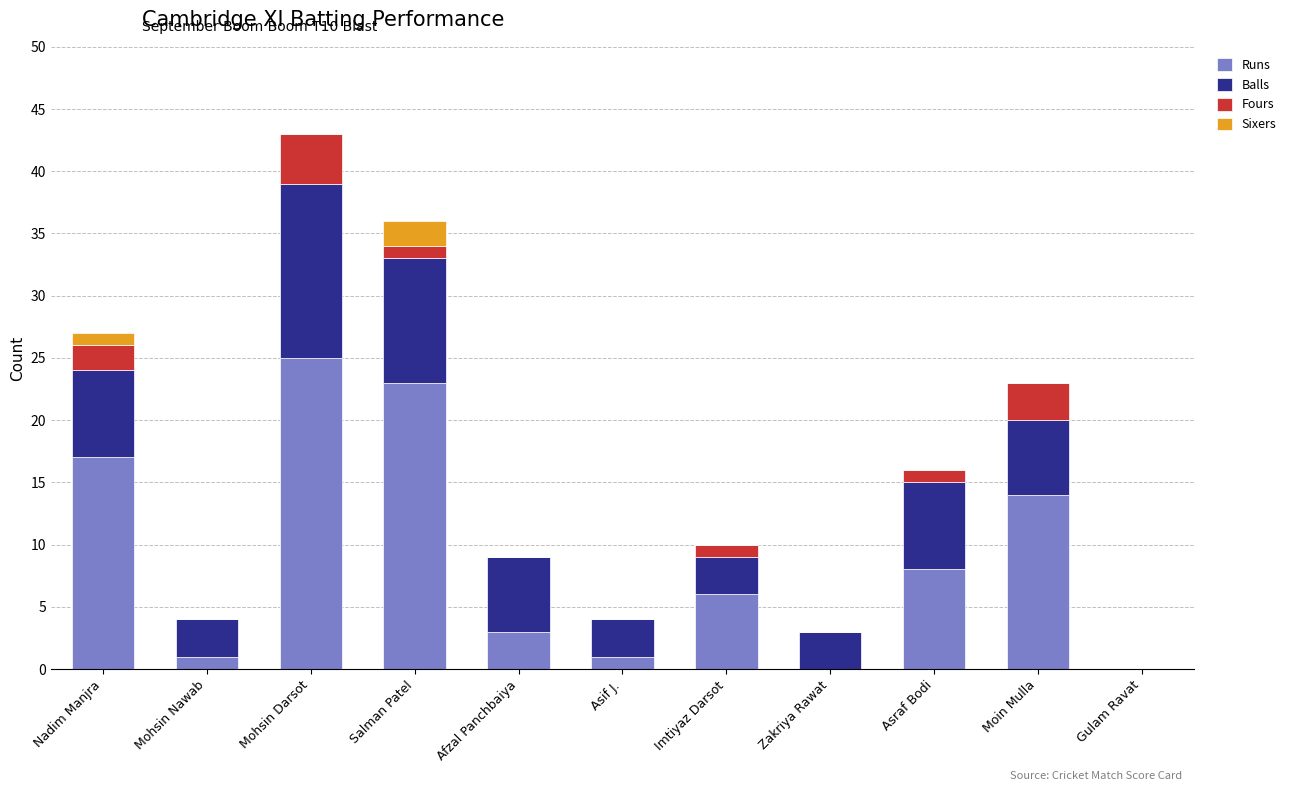

At which label is Runs closest to 12?

Moin Mulla